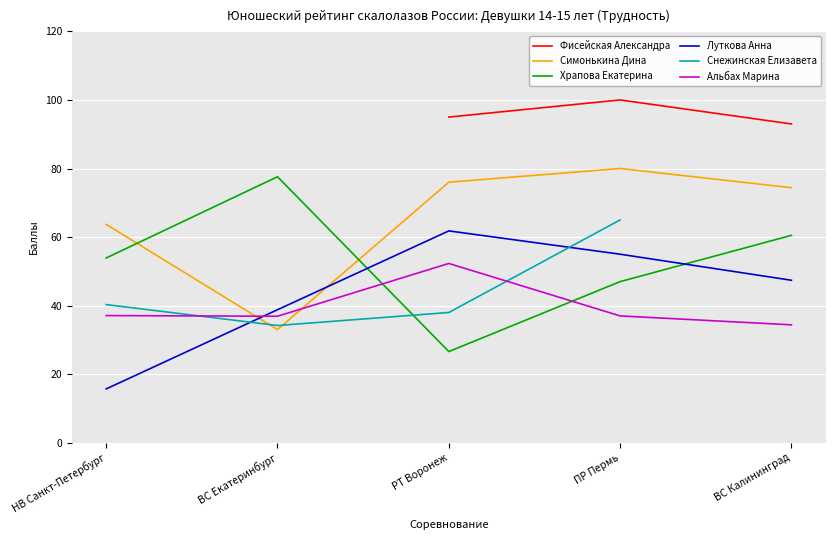

How many values in the Фисейская Александра series are below 93?

1